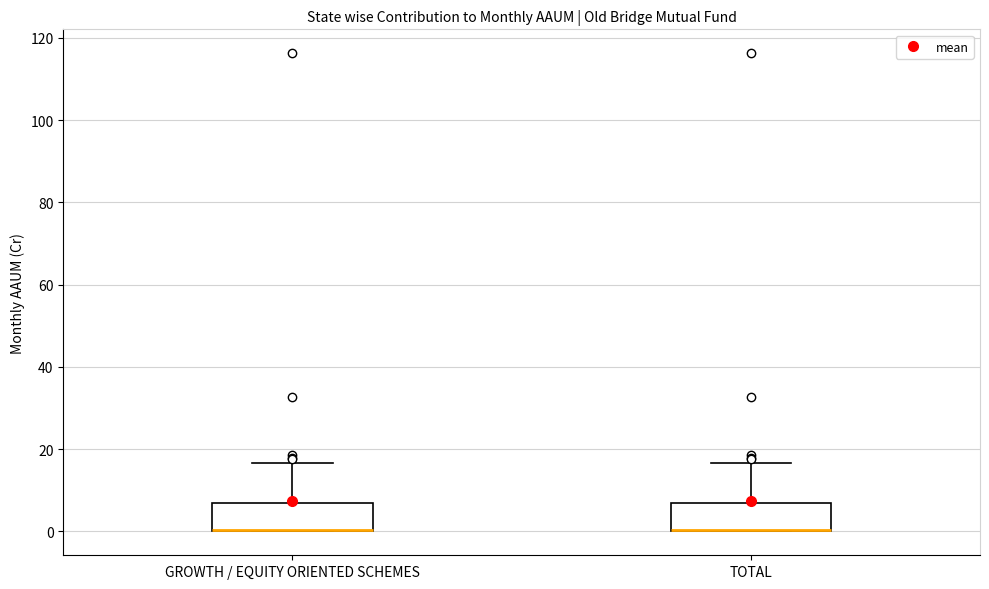

Reading left to right, transcribe this box plot: for each box, give where its median line is, the range the box spans, and where its two whiskers end, as read against the y-axis. The values are not printed on the chart, so give them approximately, as read against the axis.

GROWTH / EQUITY ORIENTED SCHEMES: median 0 (drawn on the box's lower edge), box 0 to 6, whiskers 0 to 16
TOTAL: median 0 (drawn on the box's lower edge), box 0 to 6, whiskers 0 to 16